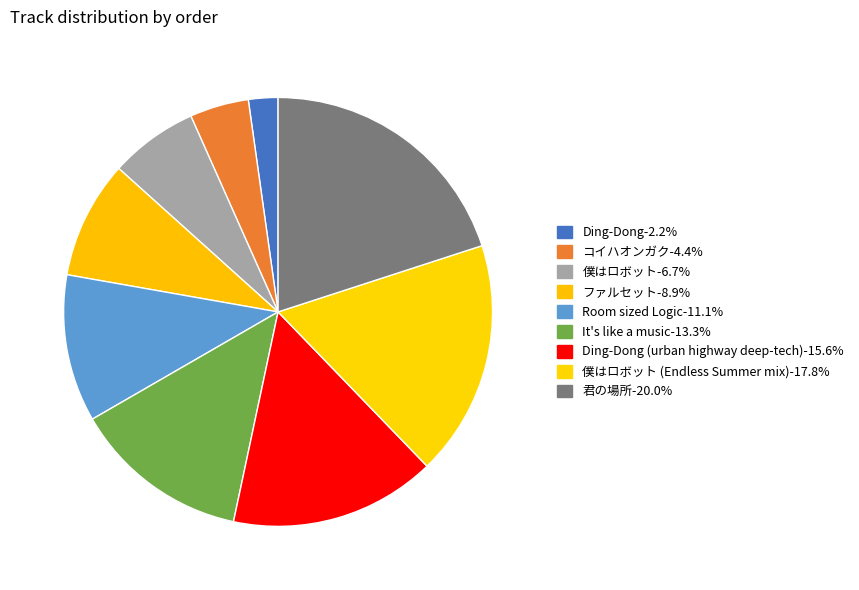

Count the number of slices in the pie.

9